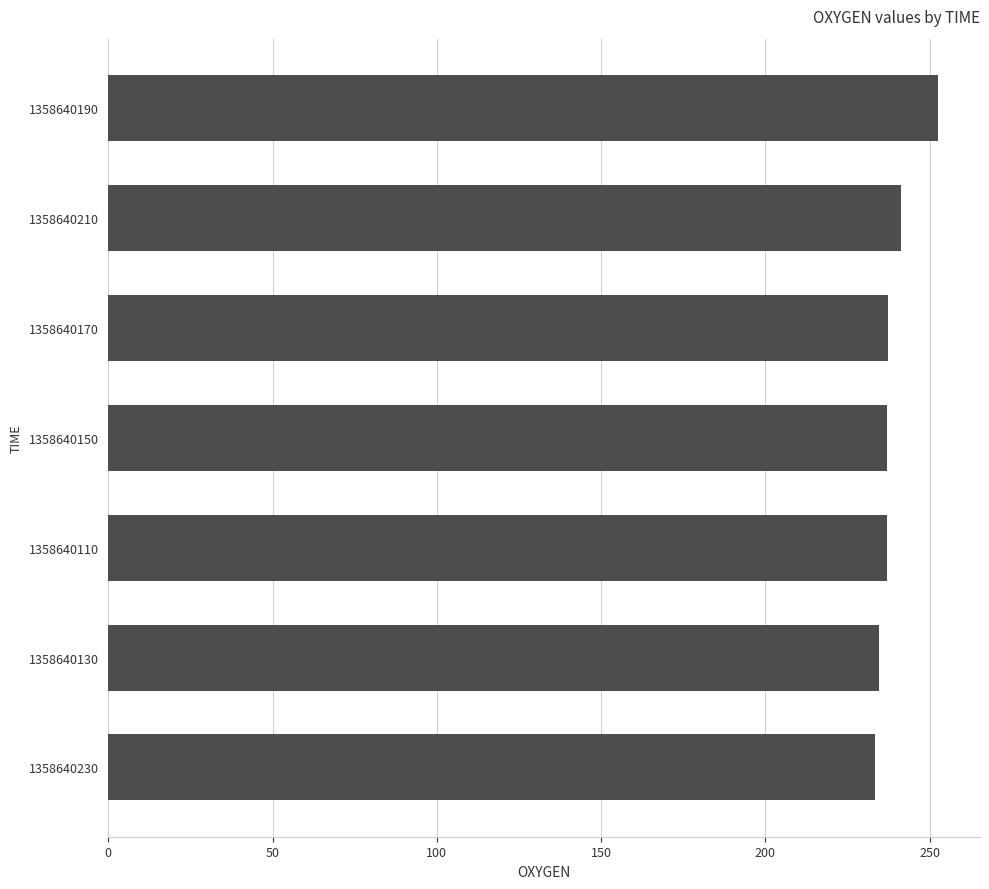

Does the chart contain any negative values?

No